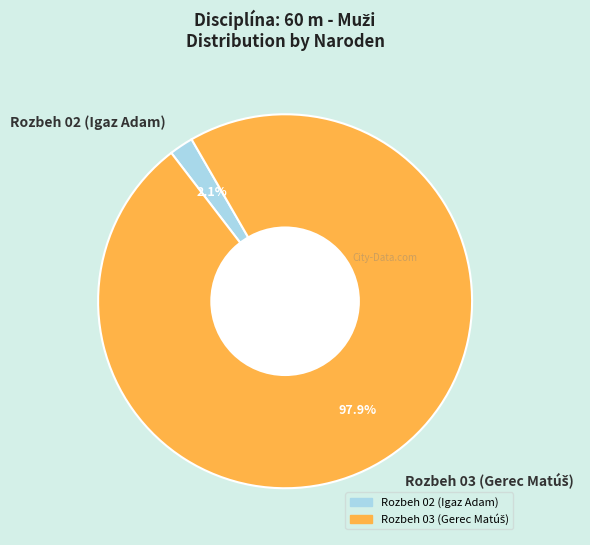

How much of the chart is everything except Rozbeh 02 (Igaz Adam)?

97.9%